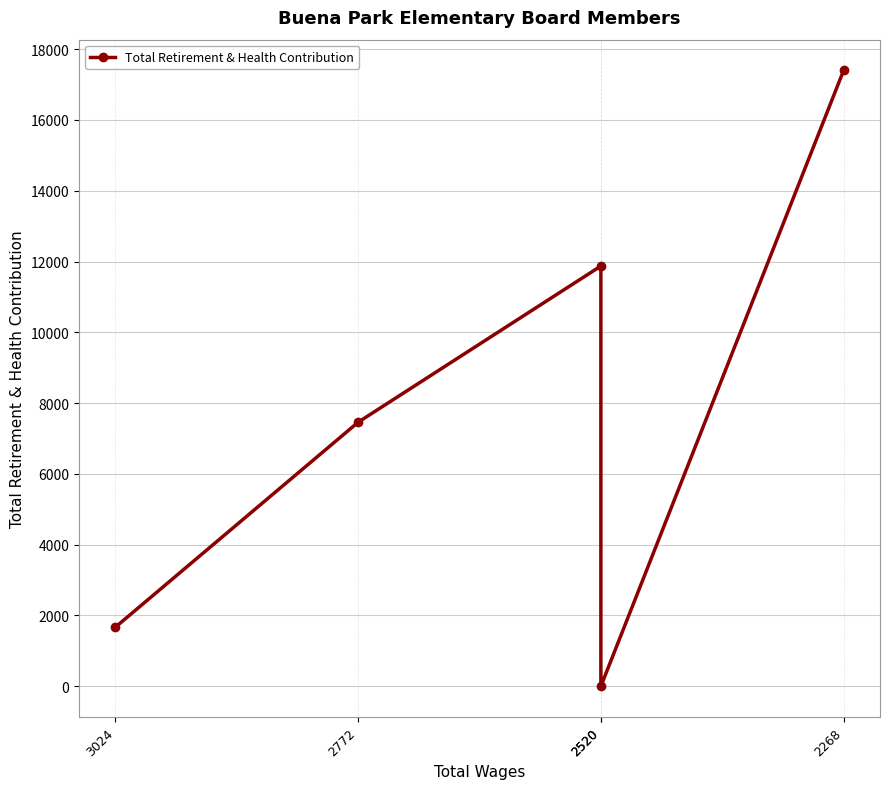

The chart shows a value of 23613 at 2268. True or false?

False